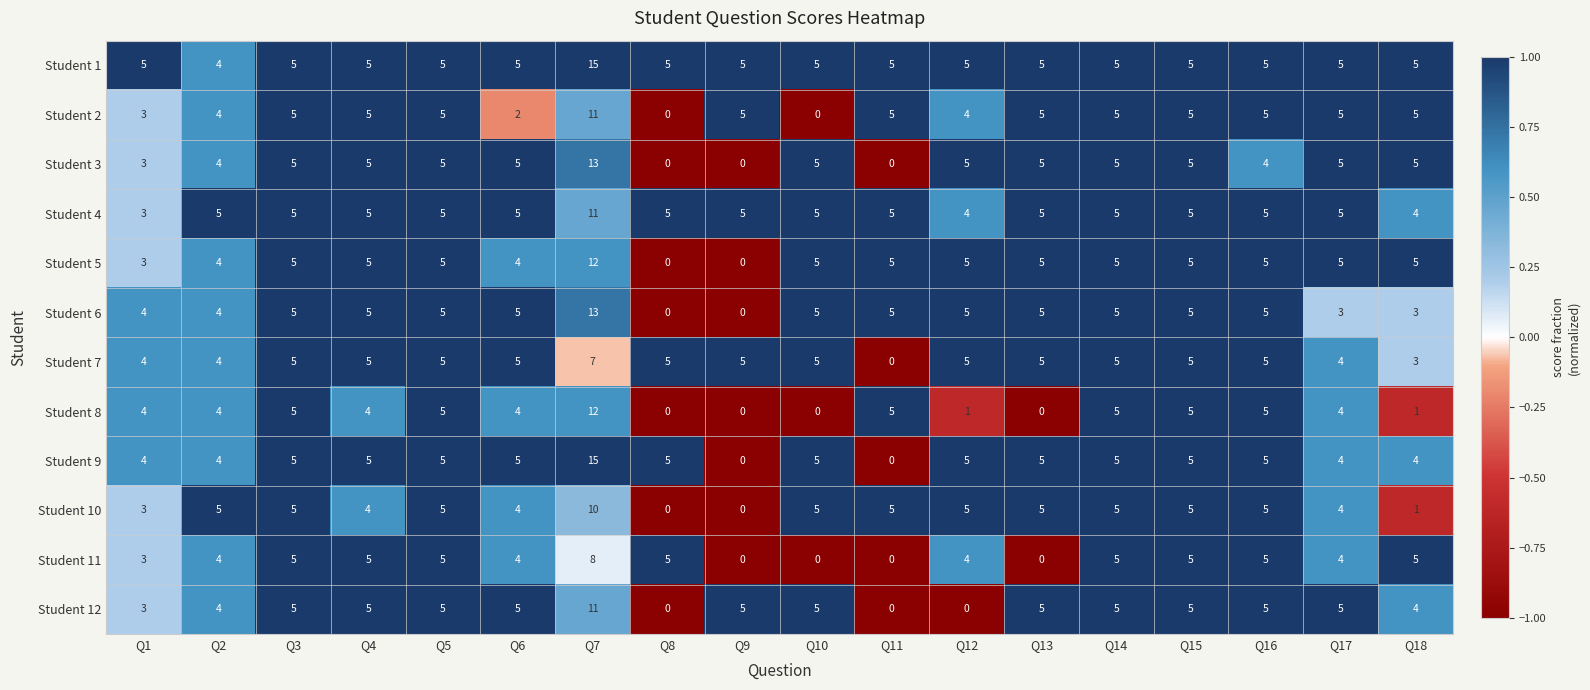

What is the greatest value displayed?

15